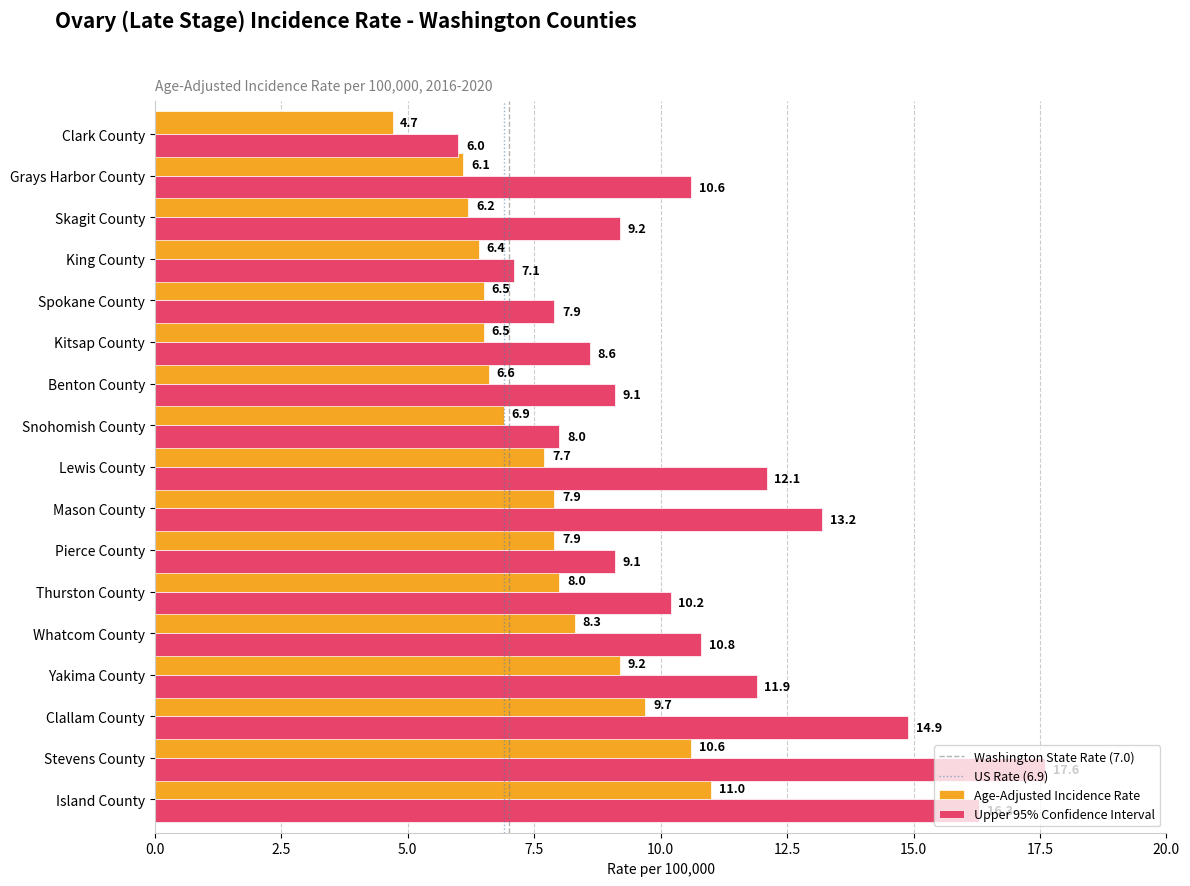

The value of Age-Adjusted Incidence Rate at Mason County is 13.7. True or false?

False